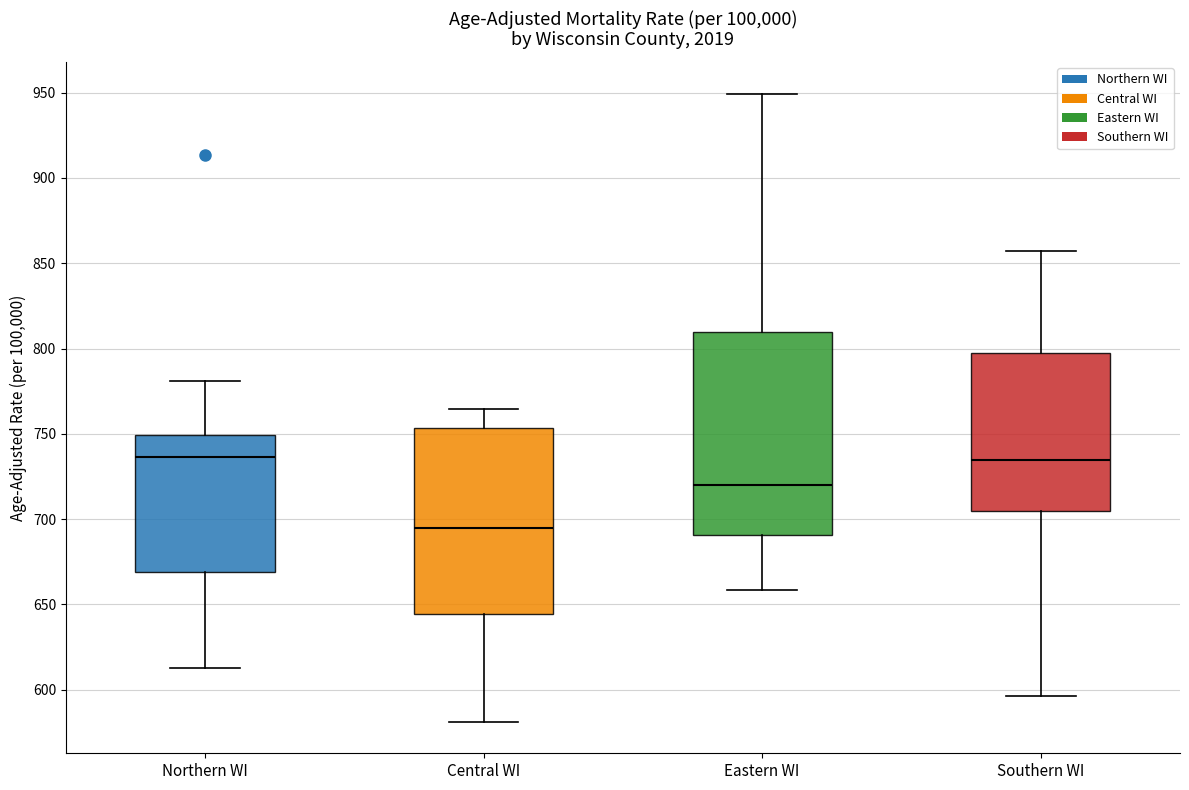

Reading left to right, read every box against the y-axis: the position of its median line, the range the box covers, and the ends of its whiskers. The values are not printed on the chart, so give them approximately, as read against the axis.

Northern WI: median 735, box 670 to 750, whiskers 615 to 780
Central WI: median 695, box 645 to 755, whiskers 580 to 765
Eastern WI: median 720, box 690 to 810, whiskers 660 to 950
Southern WI: median 735, box 705 to 795, whiskers 595 to 855